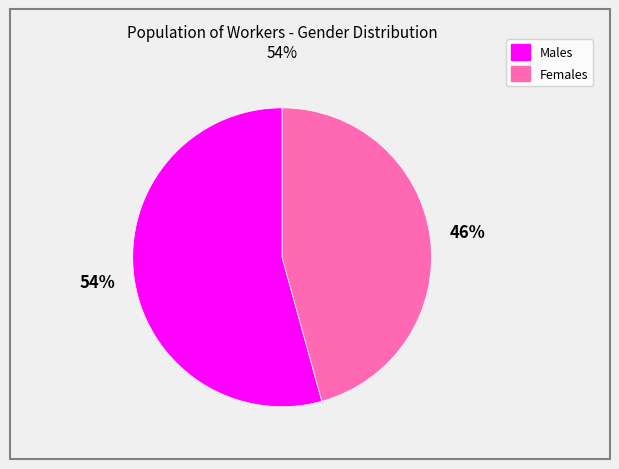

To the nearest percent, what is the combined percentage of Females and Males?

100%